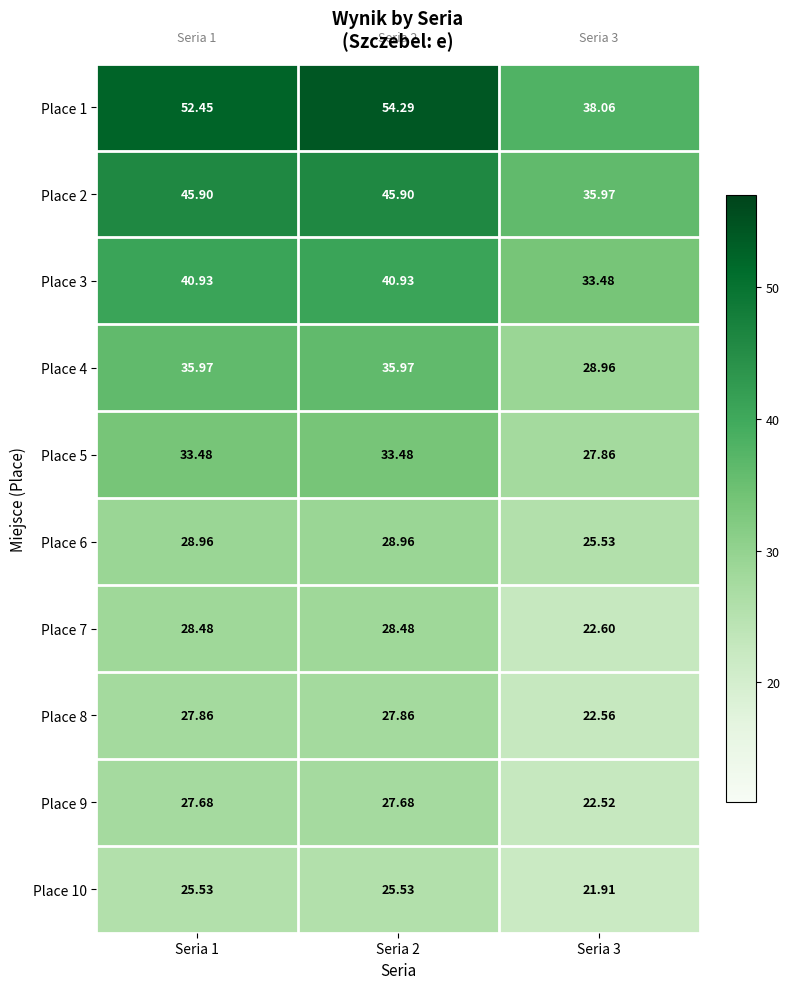

Is the value of Place 4 at Seria 3 greater than the value of Place 8 at Seria 2?

Yes